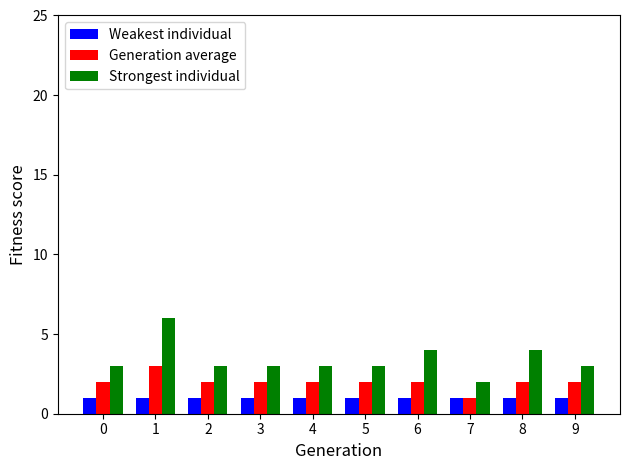

What is the difference between the maximum and minimum values in the Strongest individual series?

4